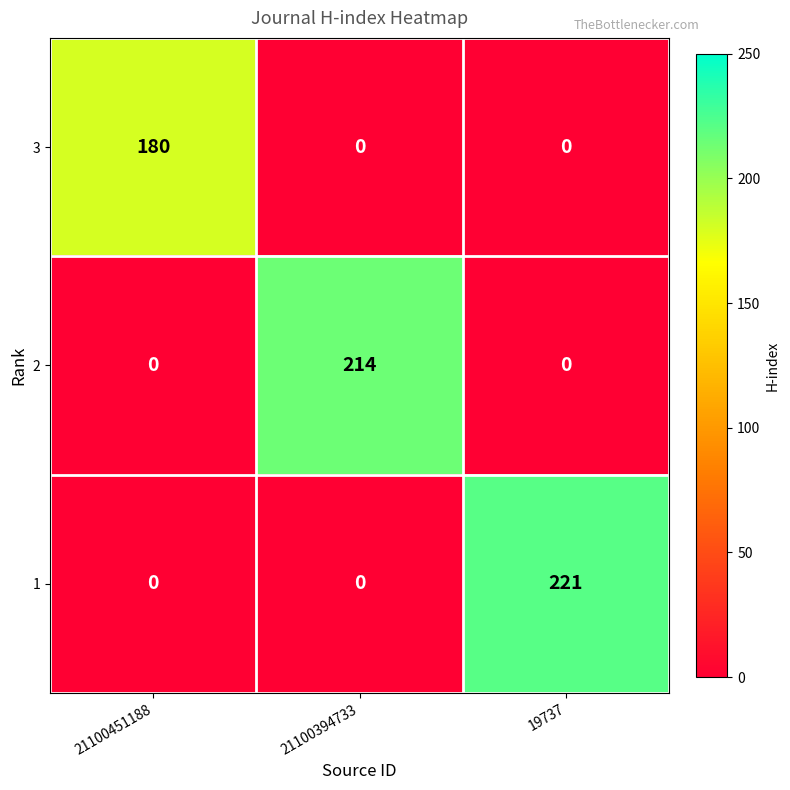

True or false: 3 has a value of 63 at 19737.

False